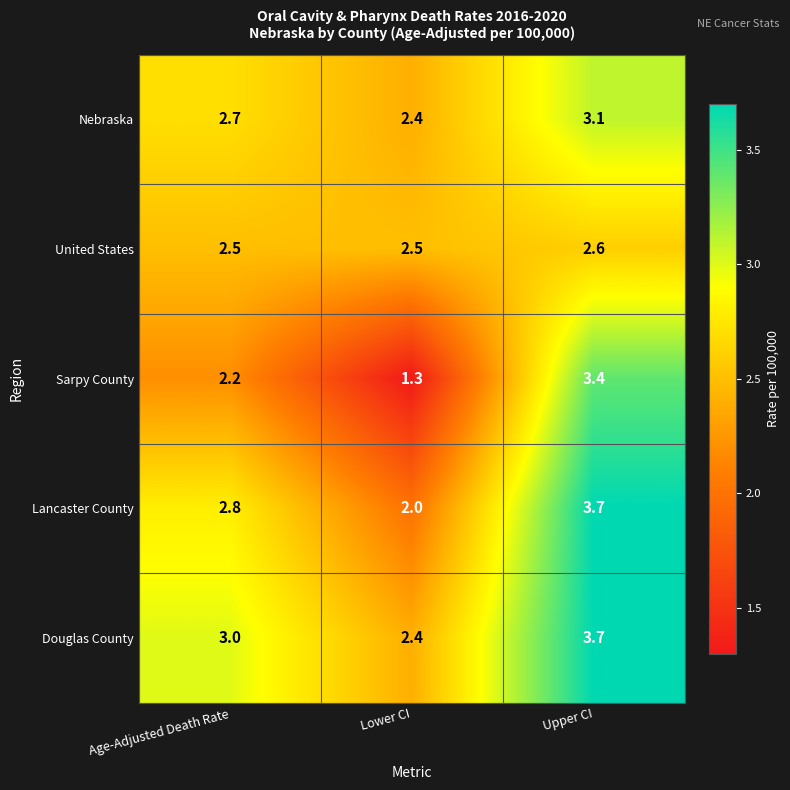

At which label does Sarpy County reach its minimum?

Lower CI